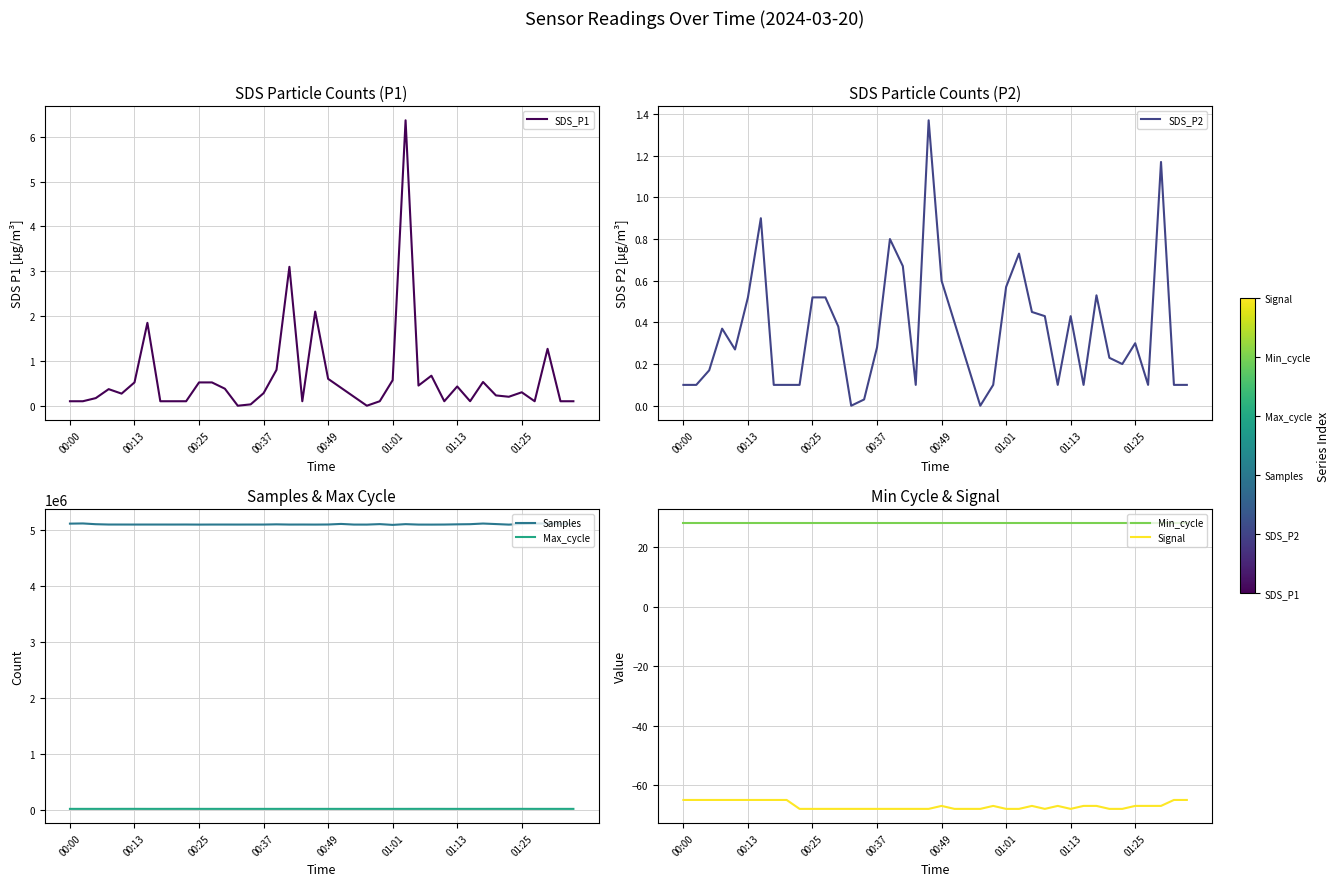

Count the Signal values in the range -68 to -65.

40